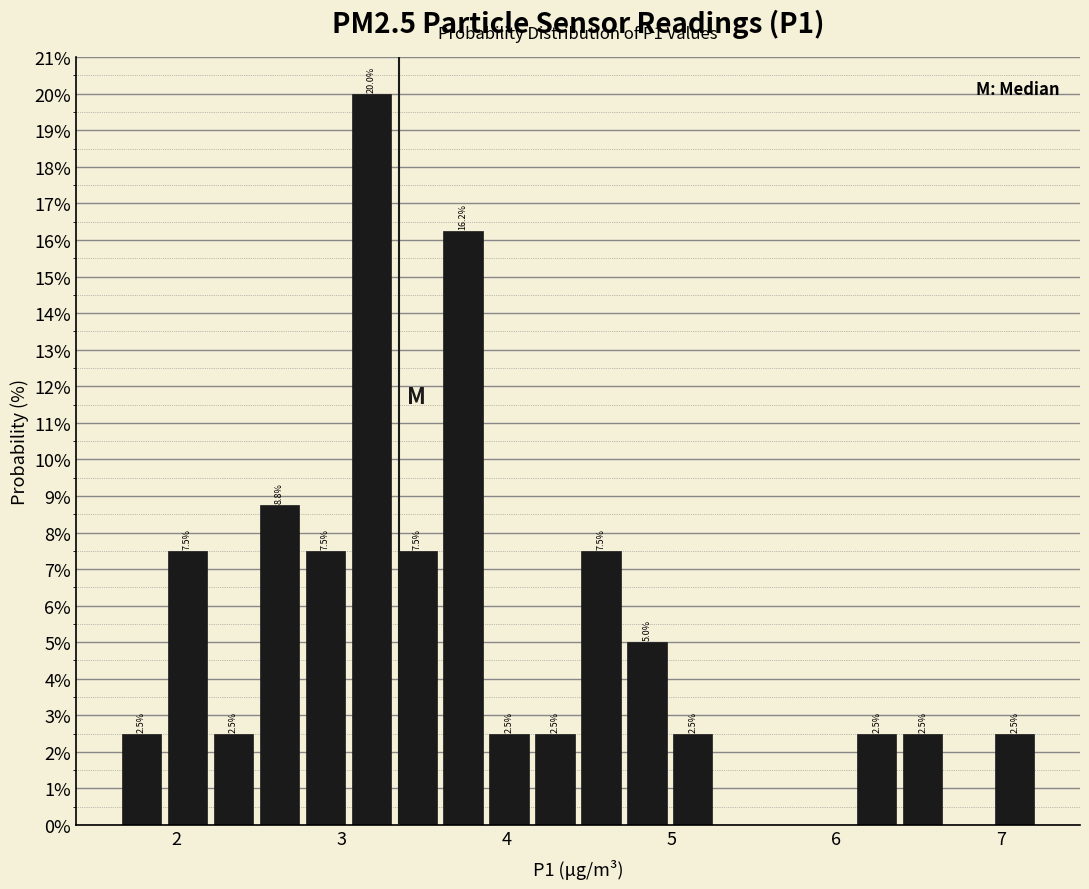

Read against the x-axis, roughly where is the centre of the tallest bar?

3.2